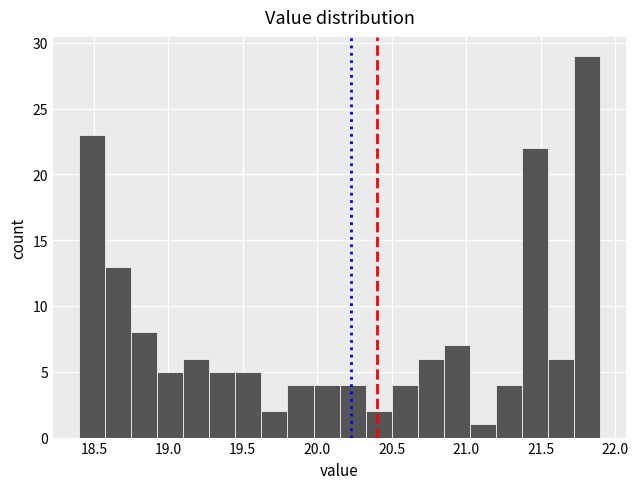

Around what value on the x-axis is the tallest bar? Give the approximate position of its centre, as read against the axis.

21.80